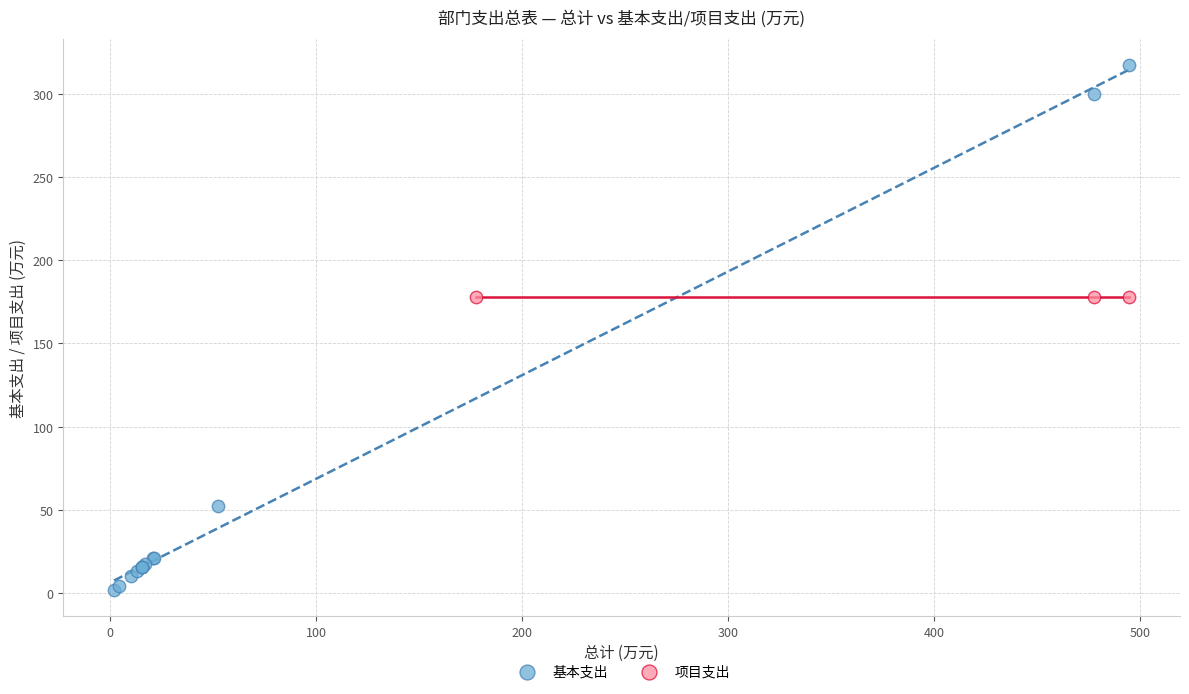

Which series contains the highest Y value?

基本支出